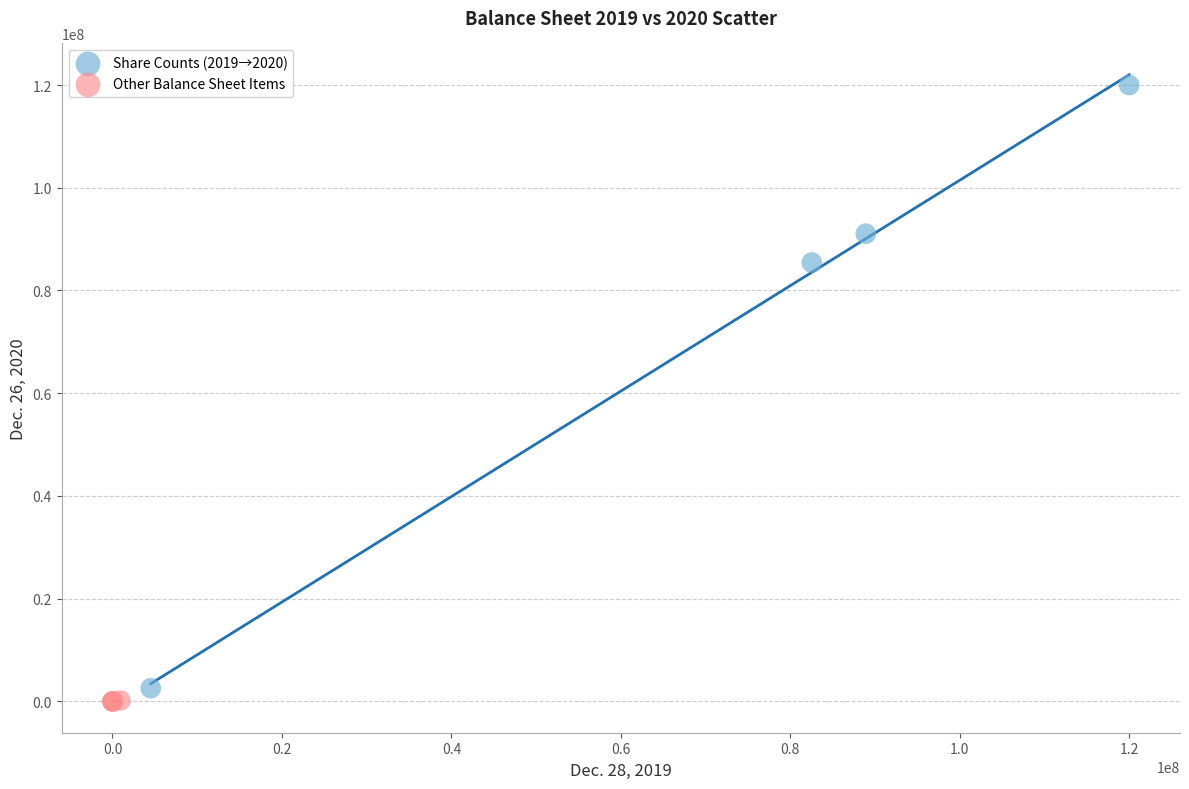

Which series contains the highest Y value?

Share Counts (2019→2020)